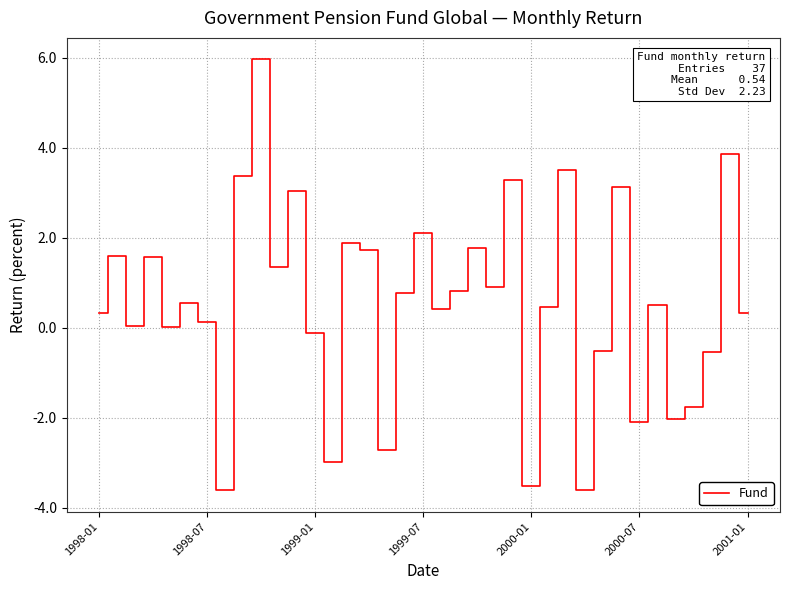

What is the minimum value shown in the chart?

-3.6